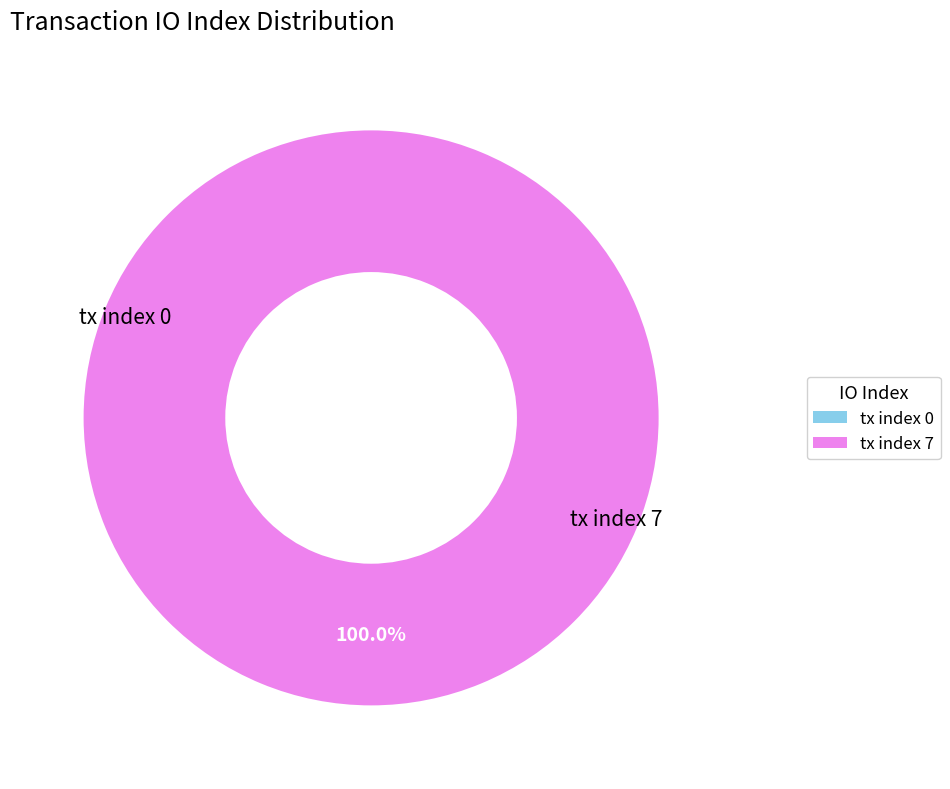

The tx index 0 slice represents 0% of the pie. True or false?

True